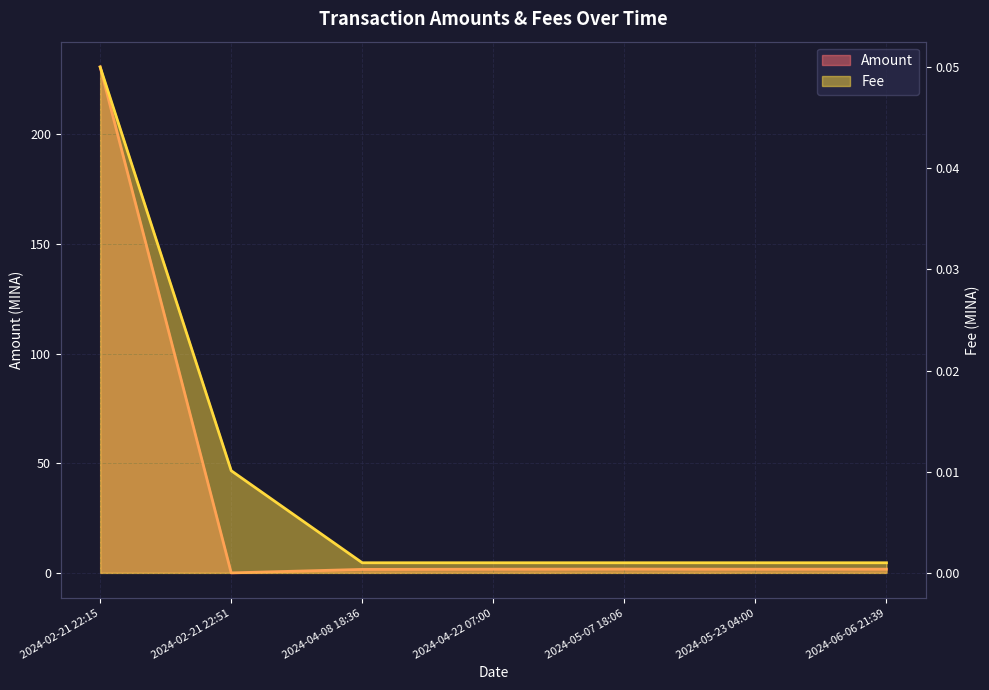

What is the label of the 5th point from the right?

2024-04-08 18:36